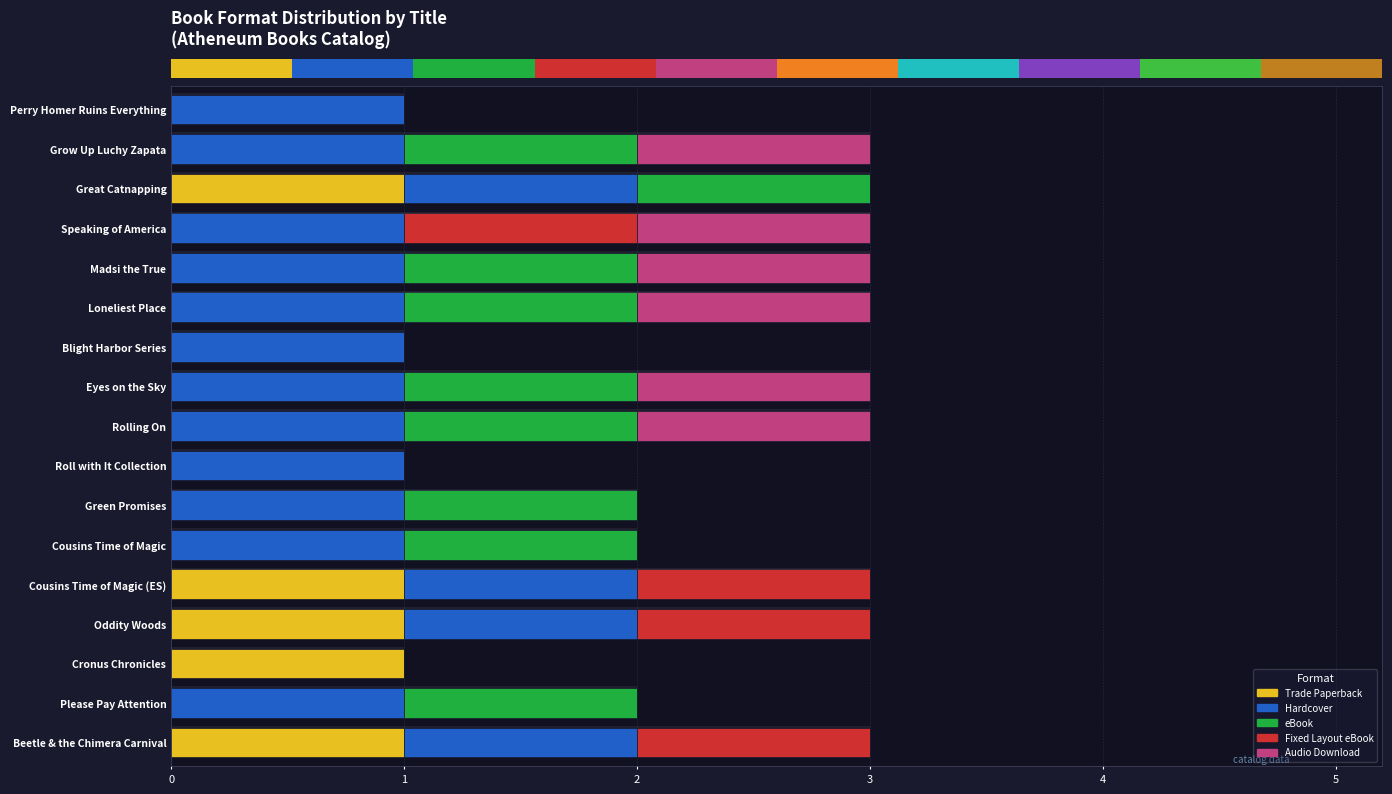

Is it true that Trade Paperback equals 1 at Please Pay Attention?

False